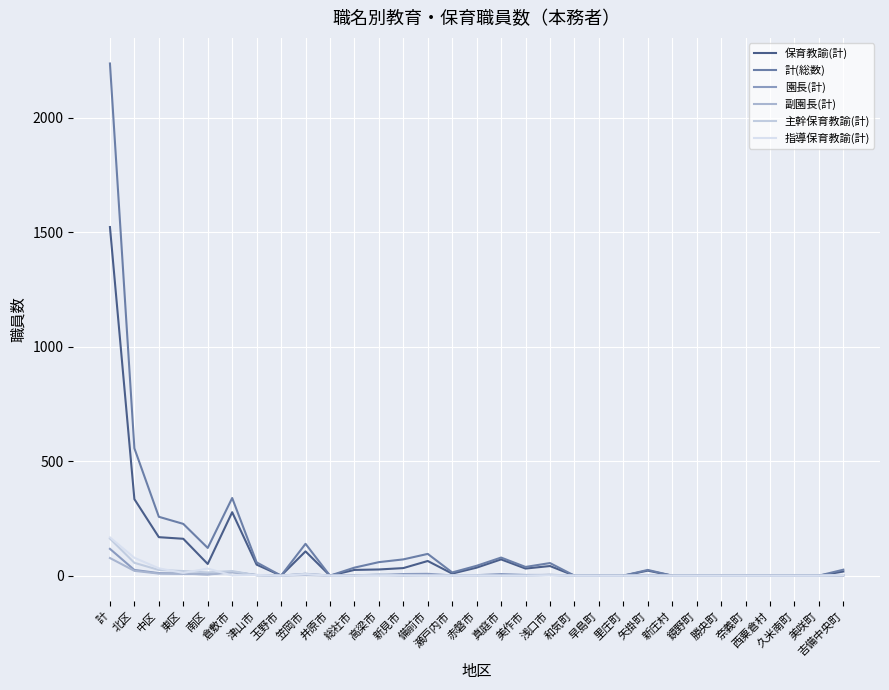

Which series changed the most between 中区 and 総社市?

計(総数)